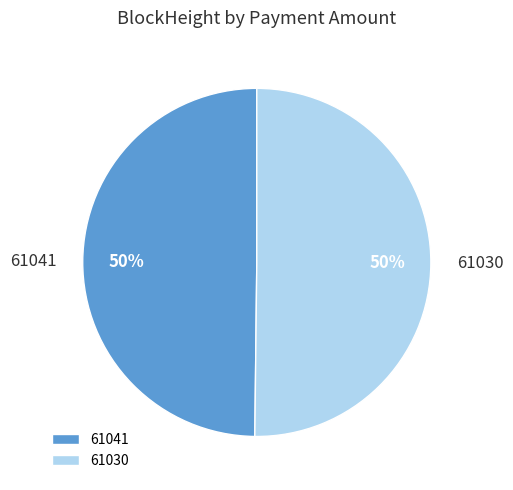

Count the number of slices in the pie.

2